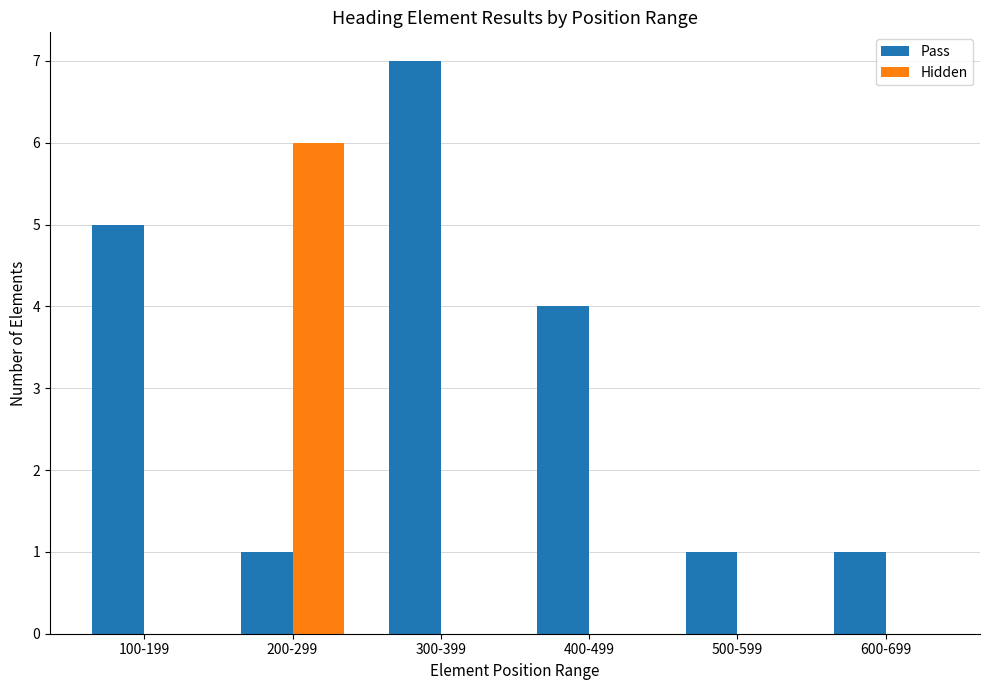

What is the sum of all Hidden values?

6